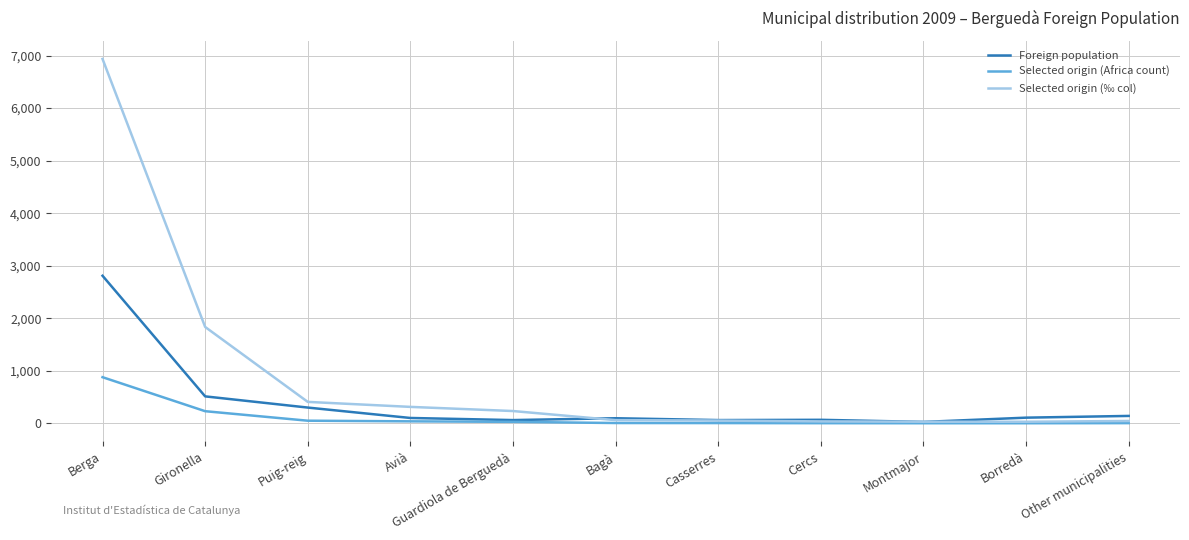

How many lines are shown in the chart?

3